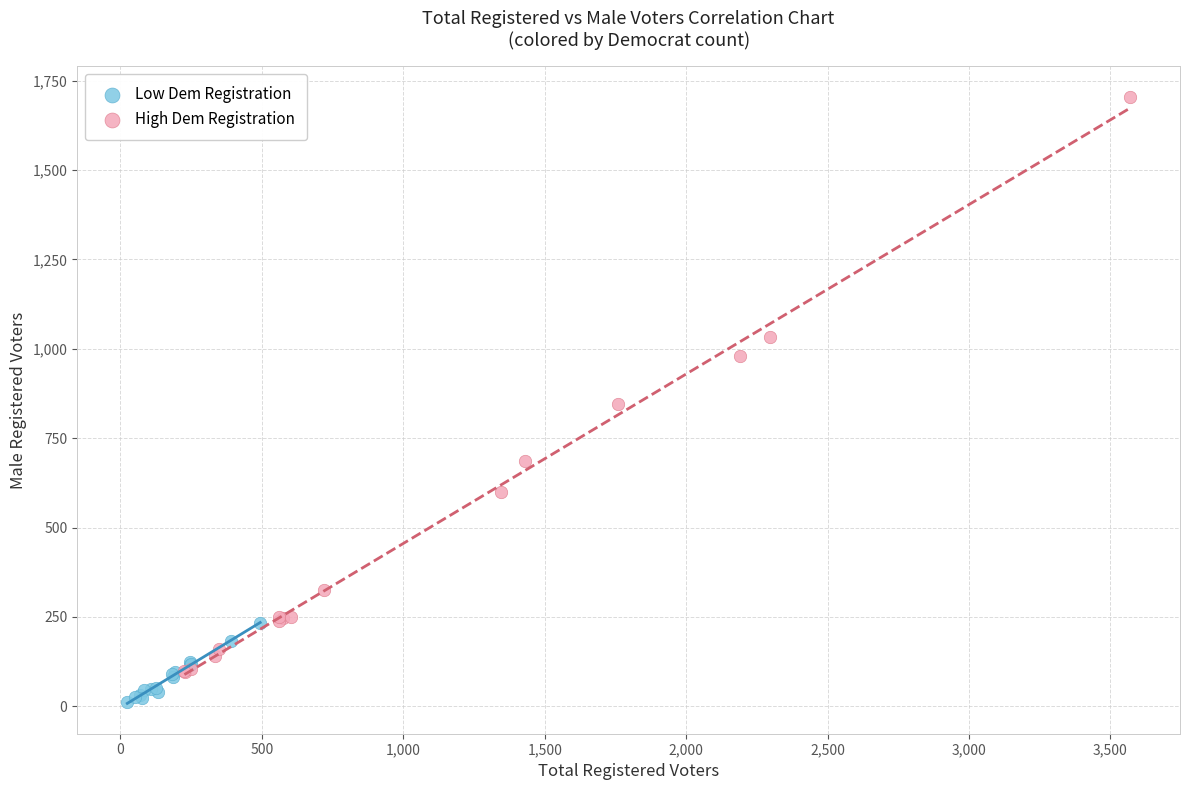

Which series contains the lowest Y value?

Low Dem Registration